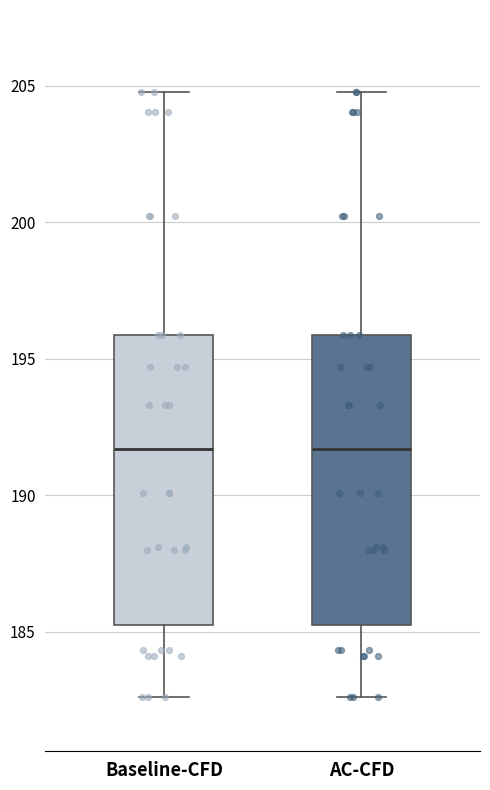

Reading left to right, transcribe this box plot: for each box, give where its median line is, the range the box spans, and where its two whiskers end, as read against the y-axis. The values are not printed on the chart, so give them approximately, as read against the axis.

Baseline-CFD: median 191.5, box 185.0 to 196.0, whiskers 182.5 to 205.0
AC-CFD: median 191.5, box 185.0 to 196.0, whiskers 182.5 to 205.0